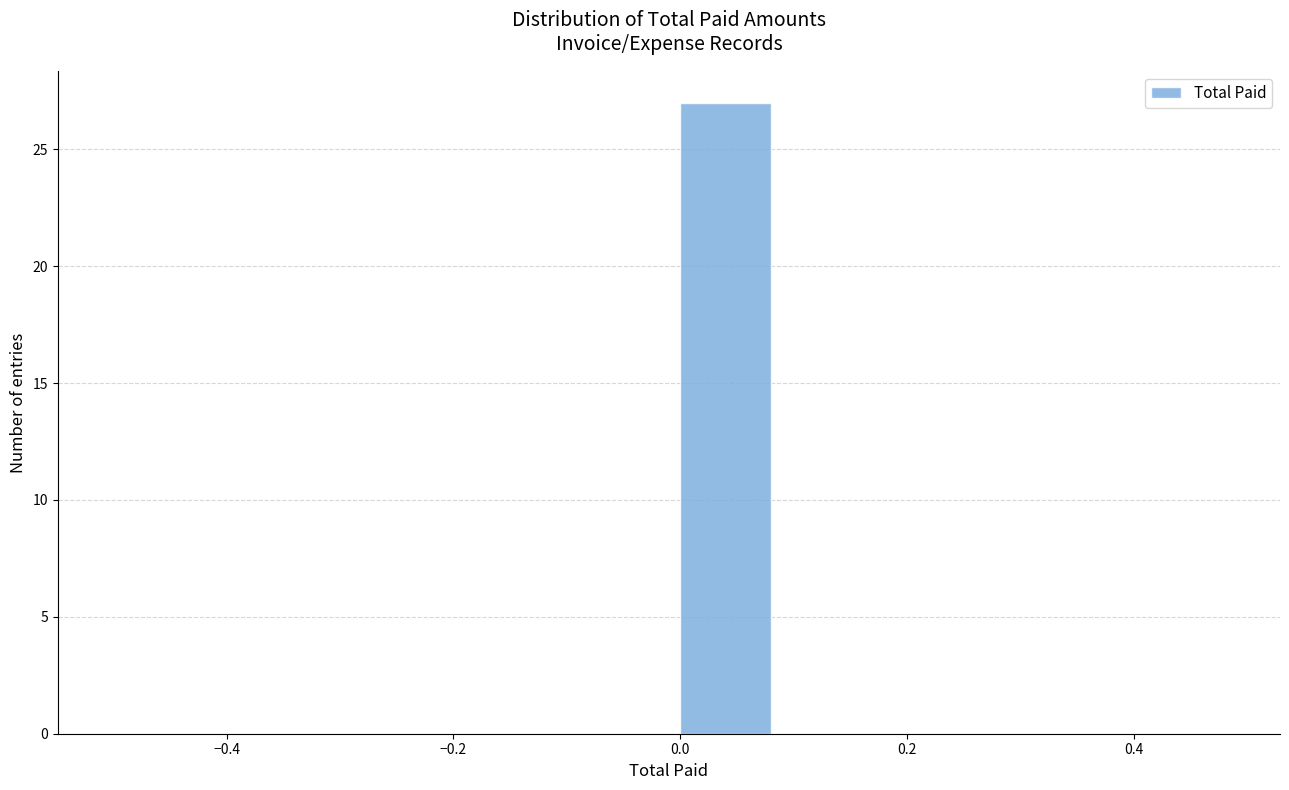

Reading left to right, transcribe this chart: for each bar, give the range it covers on the x-axis and its height. The values are not printed on the chart, so give them approximately, as read against the axis.

-0.5 to -0.4: 0
-0.4 to -0.3: 0
-0.3 to -0.2: 0
-0.2 to -0.1: 0
-0.1 to 0.0: 0
0.0 to 0.1: 27
0.1 to 0.2: 0
0.2 to 0.3: 0
0.3 to 0.4: 0
0.4 to 0.5: 0